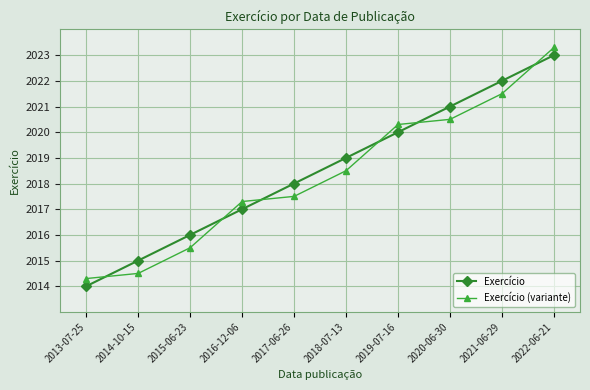

What is the sum of the Exercício values at 2013-07-25 and 2015-06-23?

4030.0